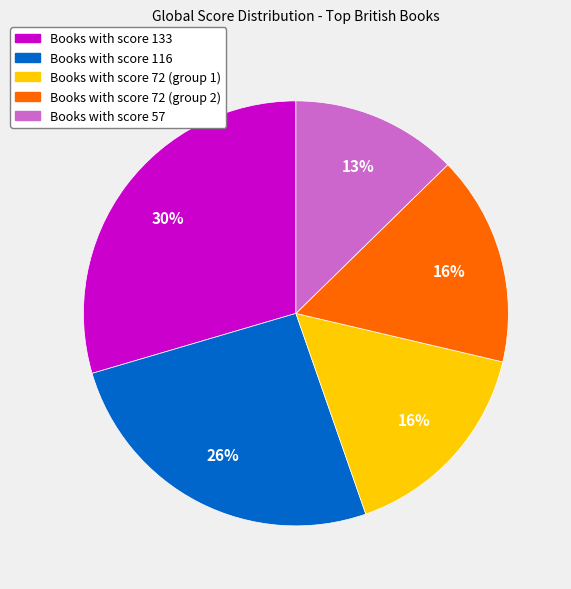

How many slices are in this pie chart?

5